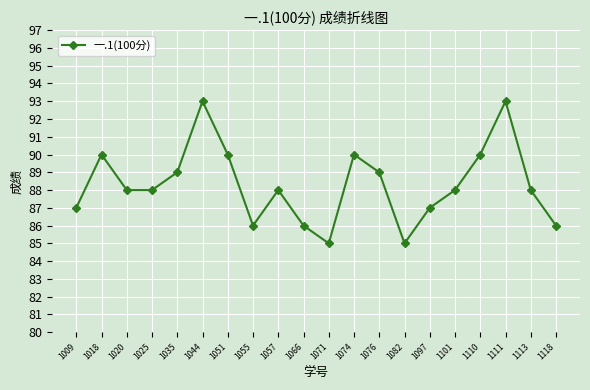

What is the minimum value shown in the chart?

85